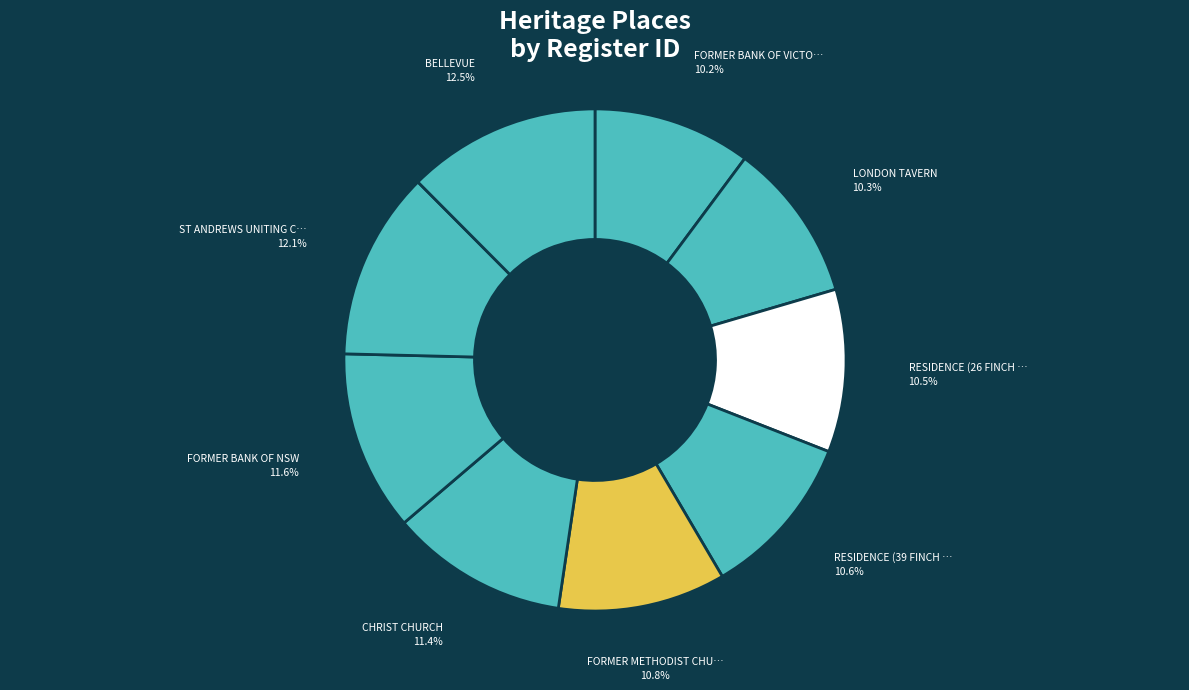

Count the number of slices in the pie.

9